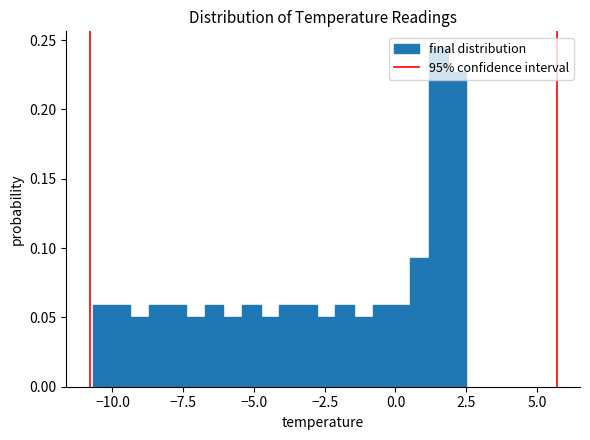

Read against the x-axis, roughly where is the centre of the tallest bar?

1.5